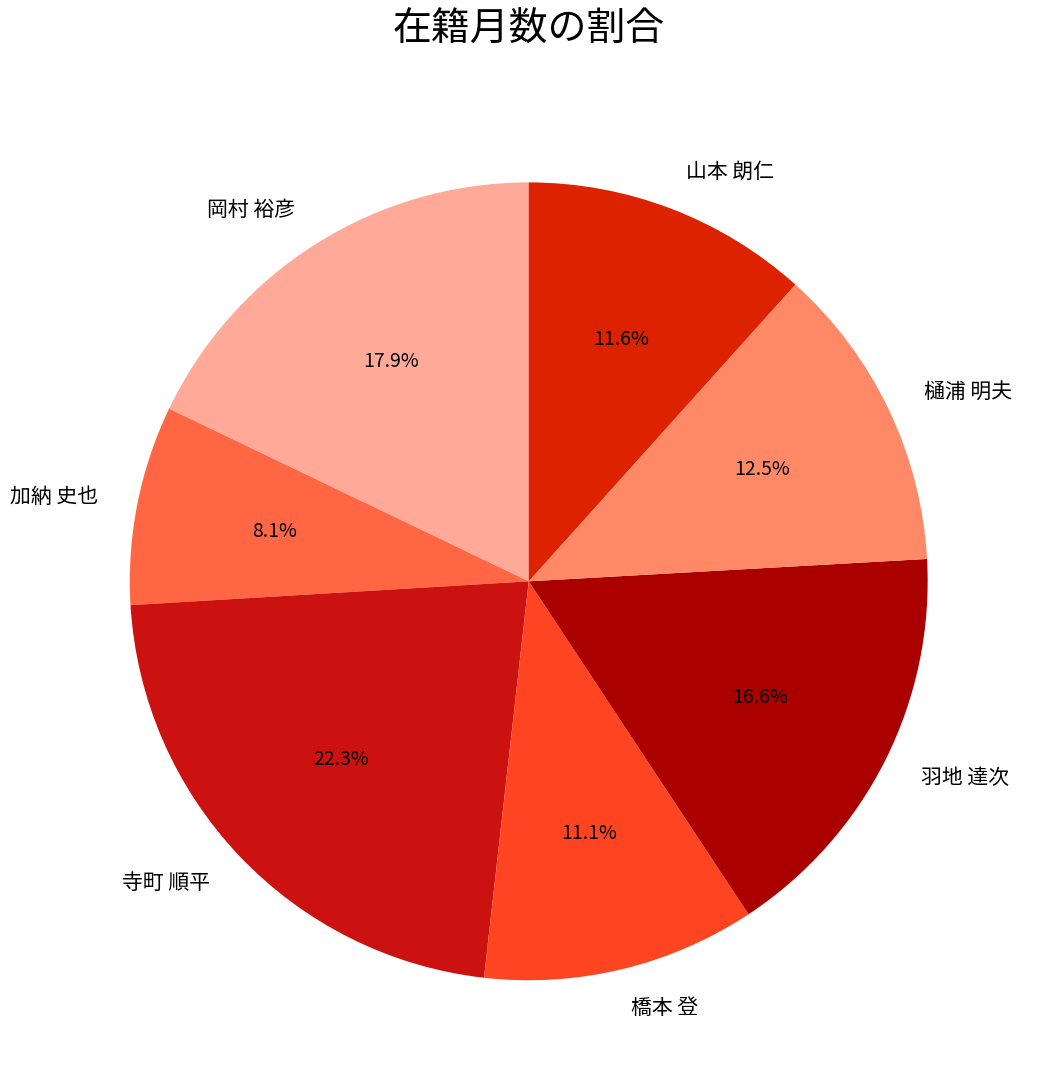

To the nearest percent, what is the difference between the largest and smallest slice percentages?

14%